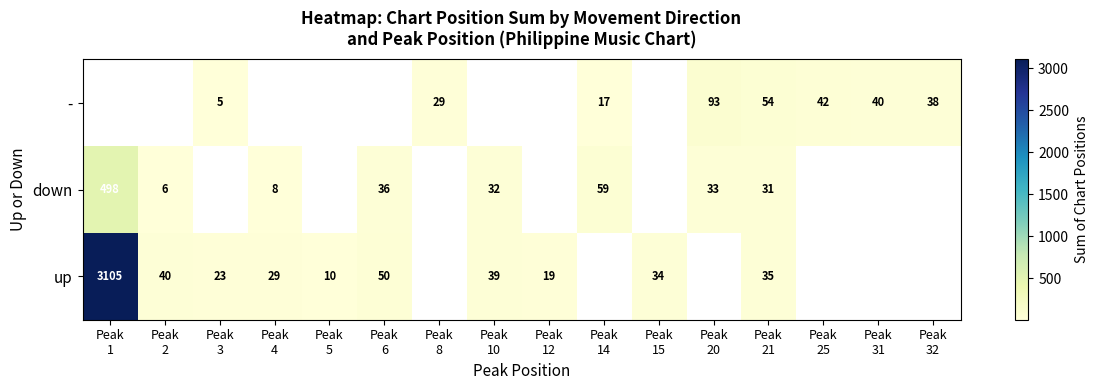

The value of - at Peak 32 is 38.0. True or false?

True